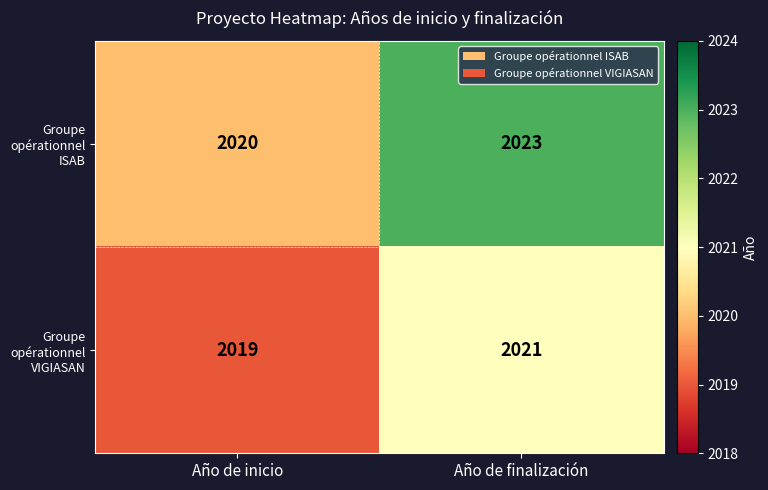

Which series has the largest total across all categories?

Groupe opérationnel ISAB